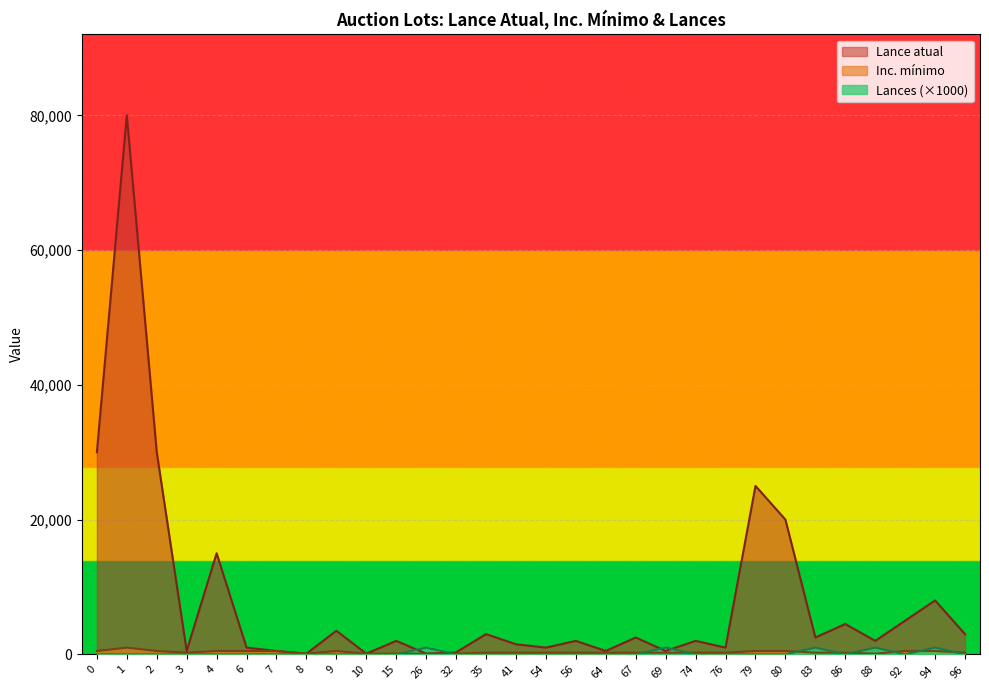

Between 1 and 9, which series saw the biggest shift?

Lance atual